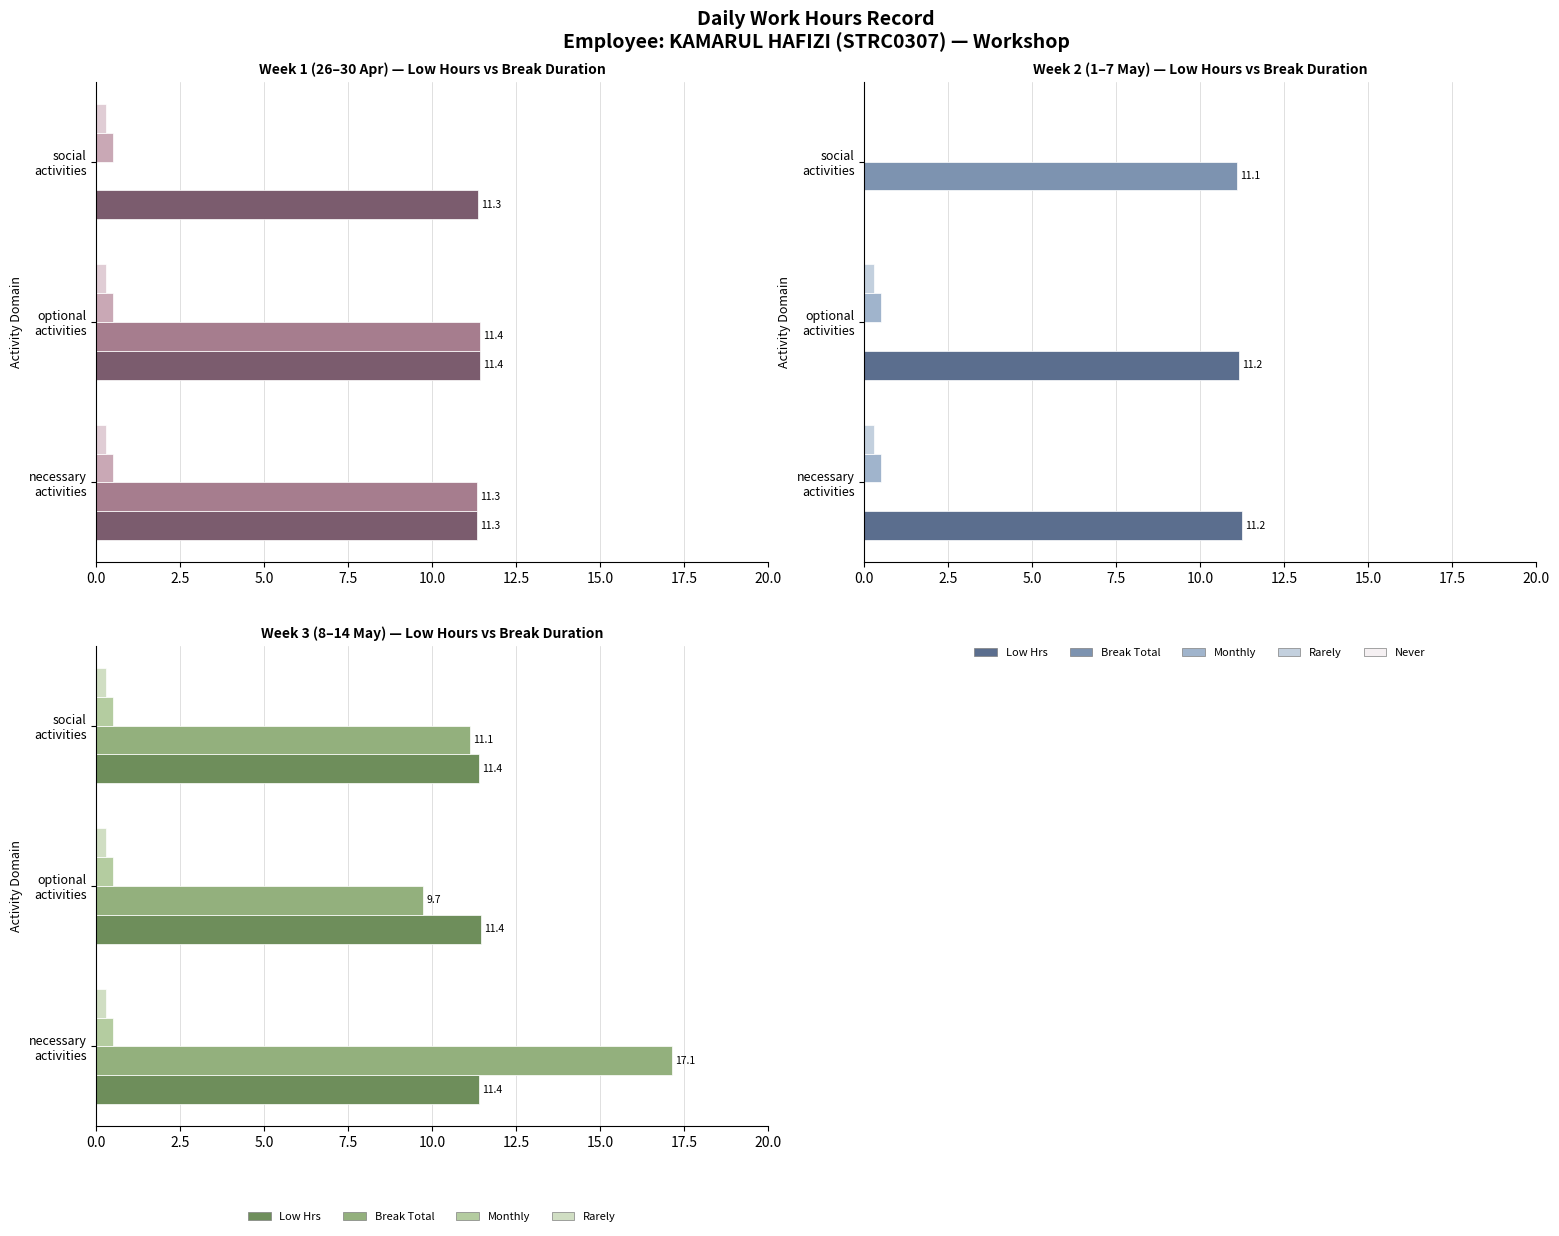

What are all the series names shown in the legend?

Low Hrs, Break Total, Monthly, Rarely